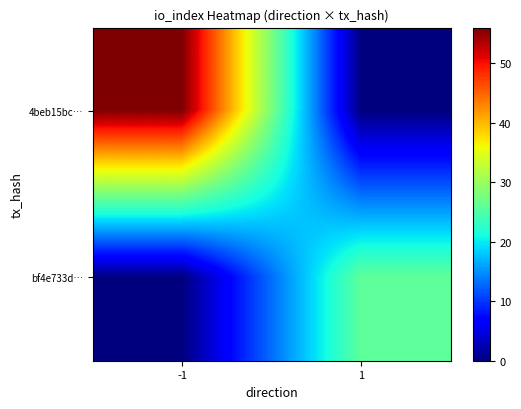

Reading right to left, extract all data points from this chart.

4beb15bc…: 1=0	-1=56
bf4e733d…: 1=26	-1=0